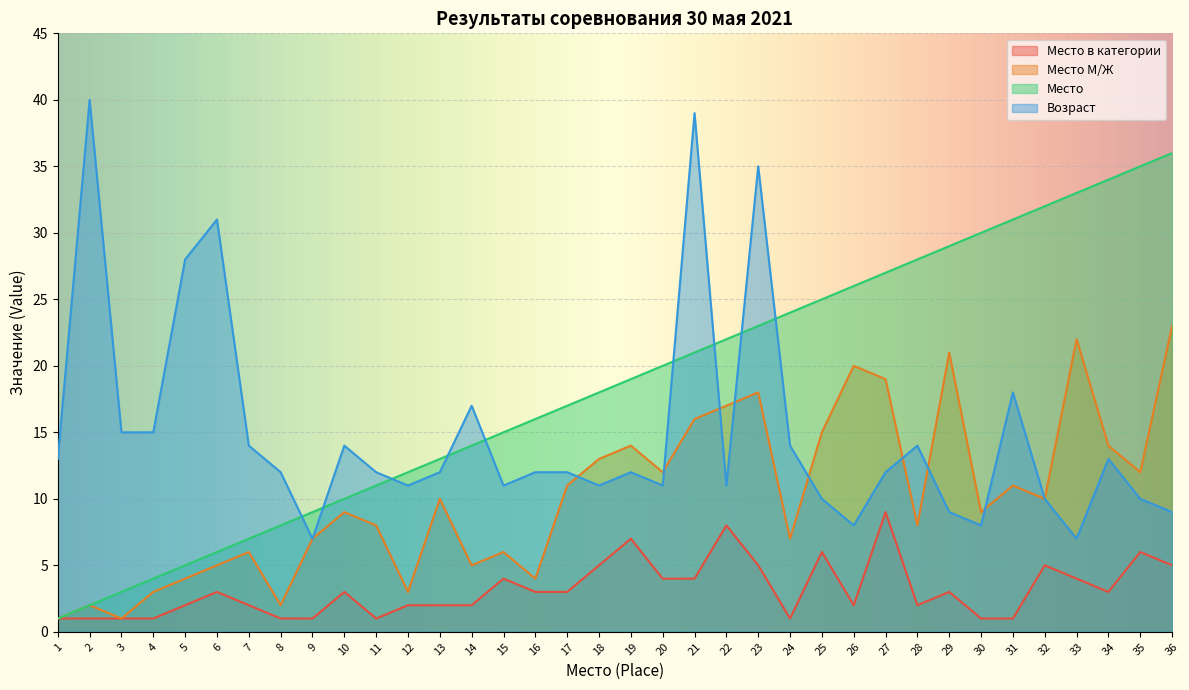

Does the chart display data point markers on the line(s)?

No